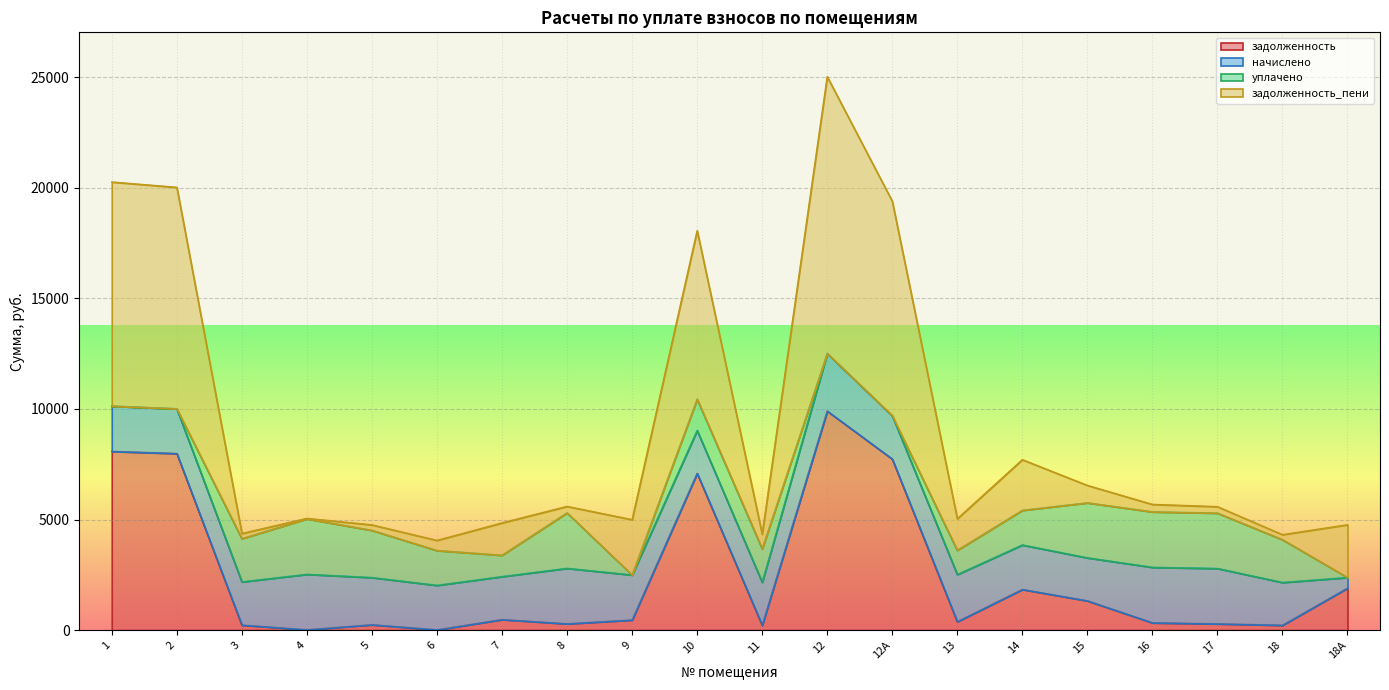

What is the label of the 13th point from the right?

8